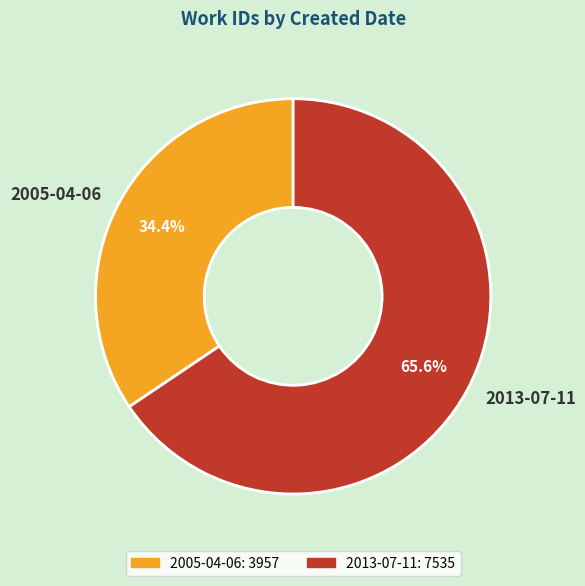

How many segments does this pie chart have?

2